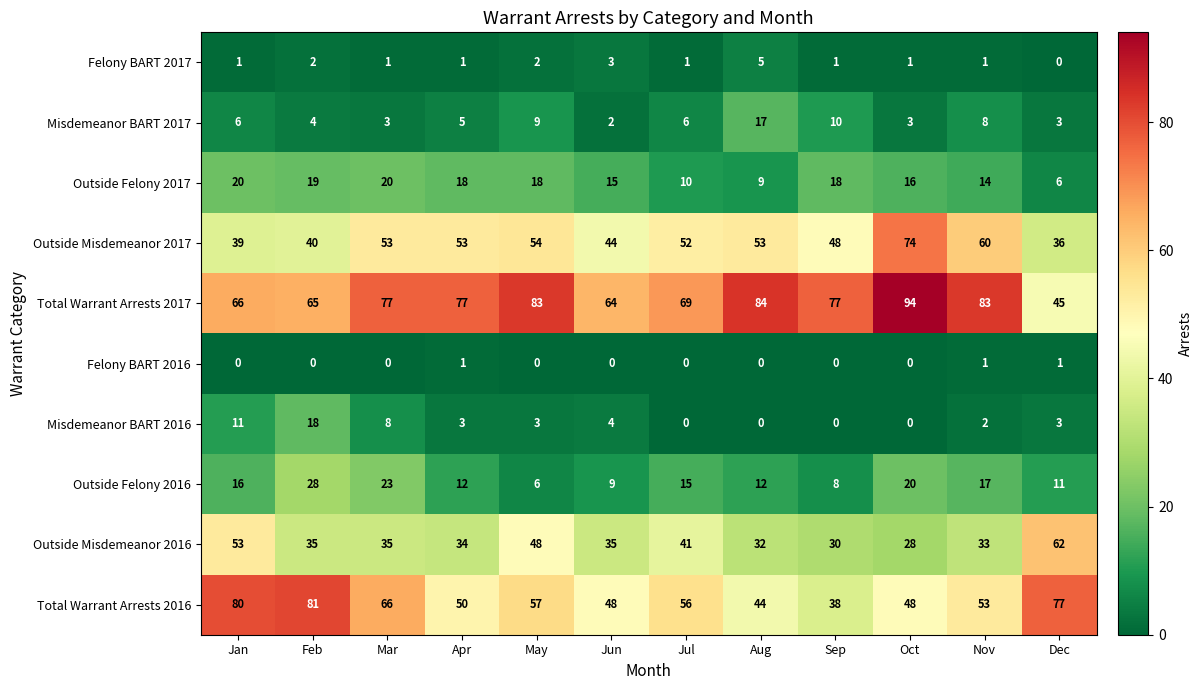

The value of Misdemeanor BART 2017 at Jul is 3. True or false?

False